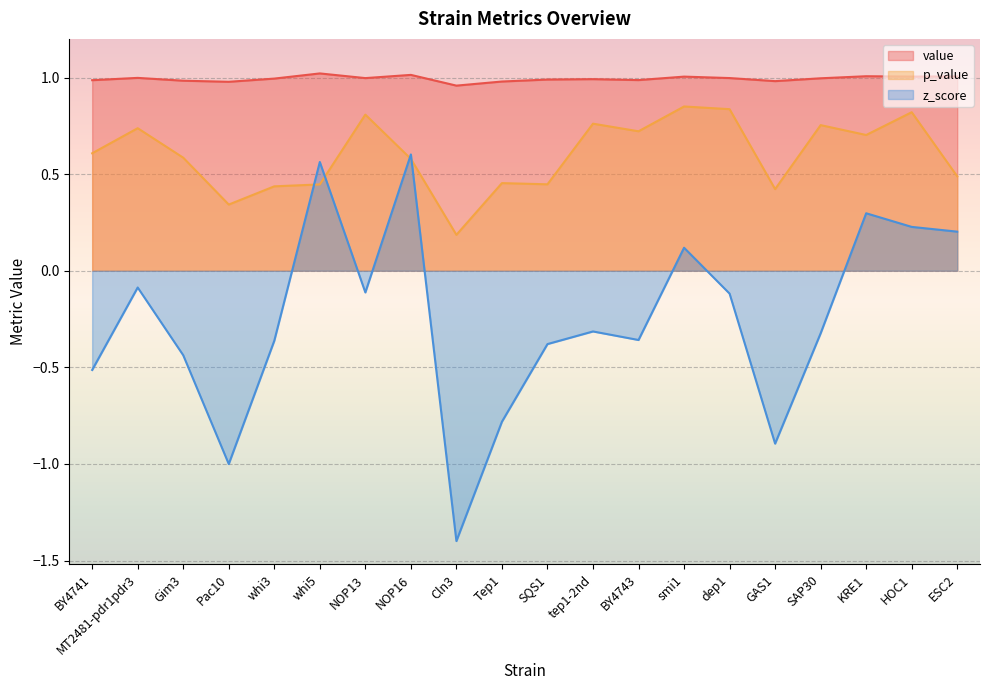

Reading left to right, what are all the values shown in this chart?

value: BY4741=1.0	MT2481-pdr1pdr3=1.0	Gim3=1.0	Pac10=1.0	whi3=1.0	whi5=1.0	NOP13=1.0	NOP16=1.0	Cln3=1.0	Tep1=1.0	SQS1=1.0	tep1-2nd=1.0	BY4743=1.0	smi1=1.0	dep1=1.0	GAS1=1.0	SAP30=1.0	KRE1=1.0	HOC1=1.0	ESC2=1.0
p_value: BY4741=0.6	MT2481-pdr1pdr3=0.7	Gim3=0.6	Pac10=0.3	whi3=0.4	whi5=0.4	NOP13=0.8	NOP16=0.6	Cln3=0.2	Tep1=0.5	SQS1=0.4	tep1-2nd=0.8	BY4743=0.7	smi1=0.9	dep1=0.8	GAS1=0.4	SAP30=0.8	KRE1=0.7	HOC1=0.8	ESC2=0.5
z_score: BY4741=-0.5	MT2481-pdr1pdr3=-0.1	Gim3=-0.4	Pac10=-1.0	whi3=-0.4	whi5=0.6	NOP13=-0.1	NOP16=0.6	Cln3=-1.4	Tep1=-0.8	SQS1=-0.4	tep1-2nd=-0.3	BY4743=-0.4	smi1=0.1	dep1=-0.1	GAS1=-0.9	SAP30=-0.3	KRE1=0.3	HOC1=0.2	ESC2=0.2